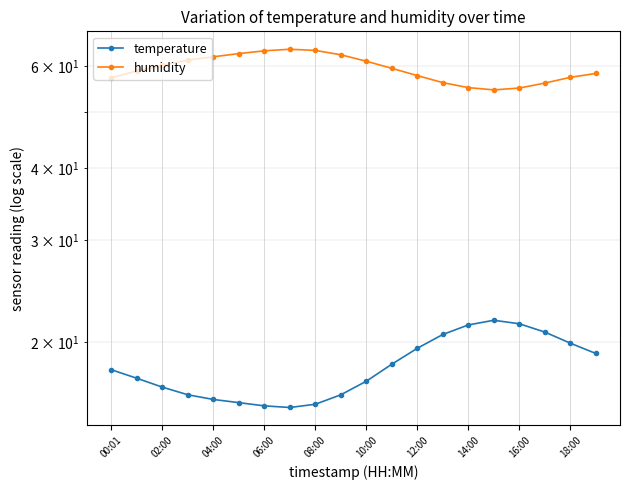

Which series has the largest total across all categories?

humidity